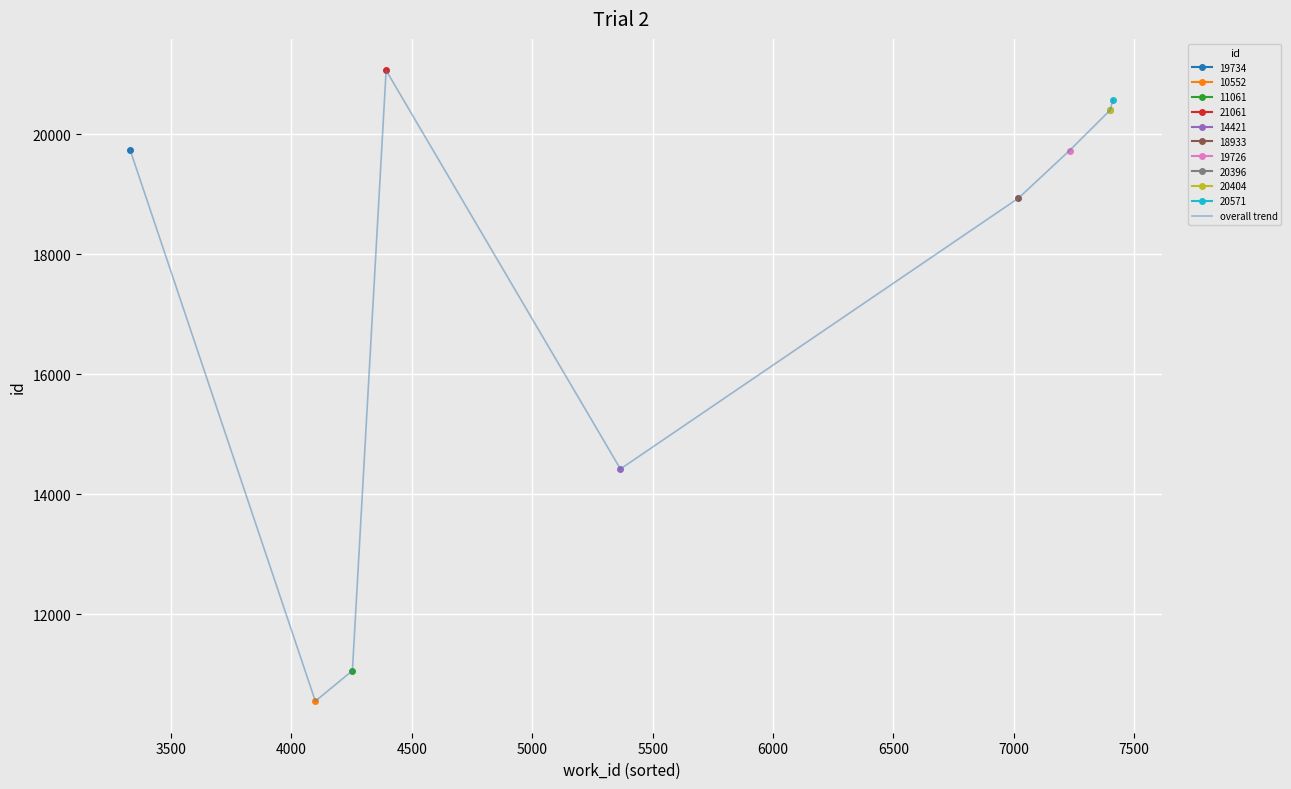

What is the maximum value for overall trend?

21061